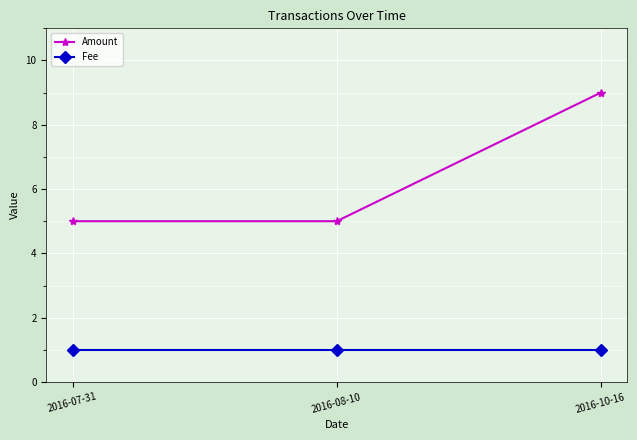

How many lines are shown in the chart?

2